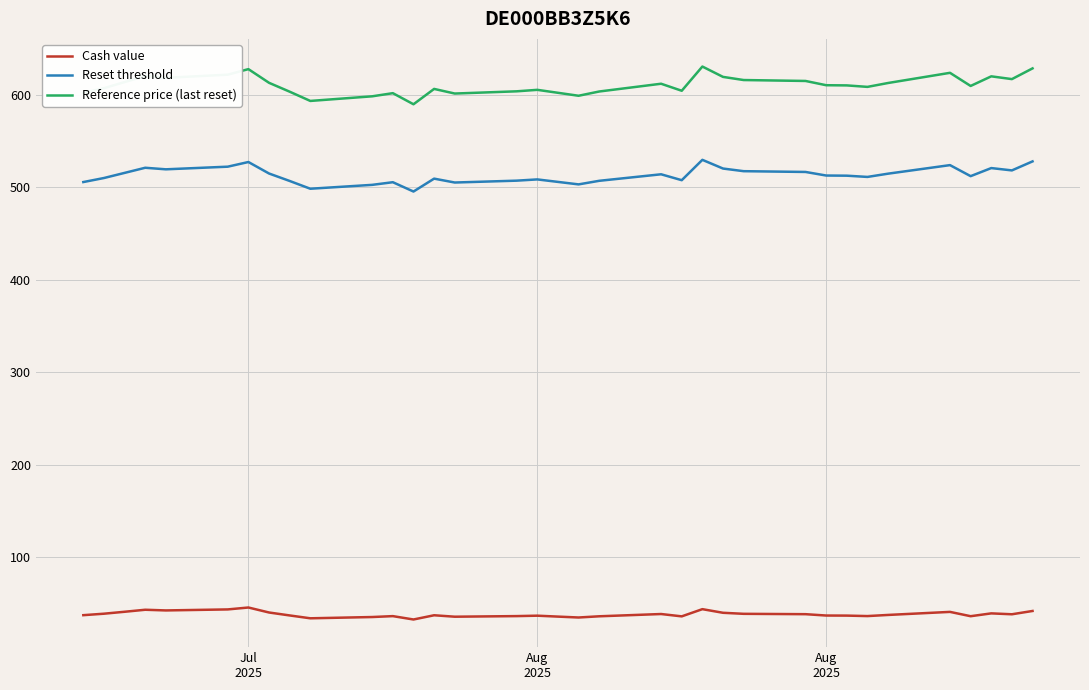

Does the chart display data point markers on the line(s)?

No